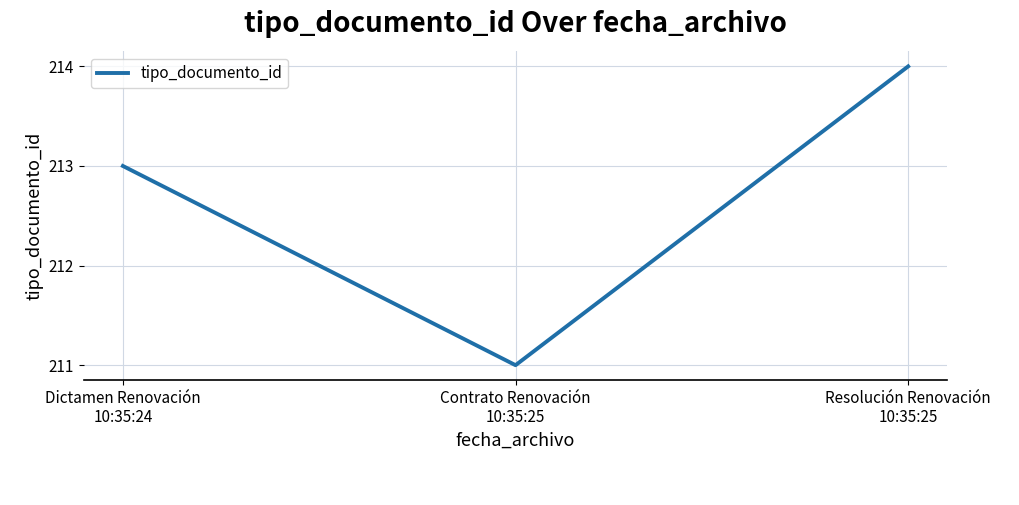

The chart shows a value of 213 at Dictamen Renovación
10:35:24. True or false?

True